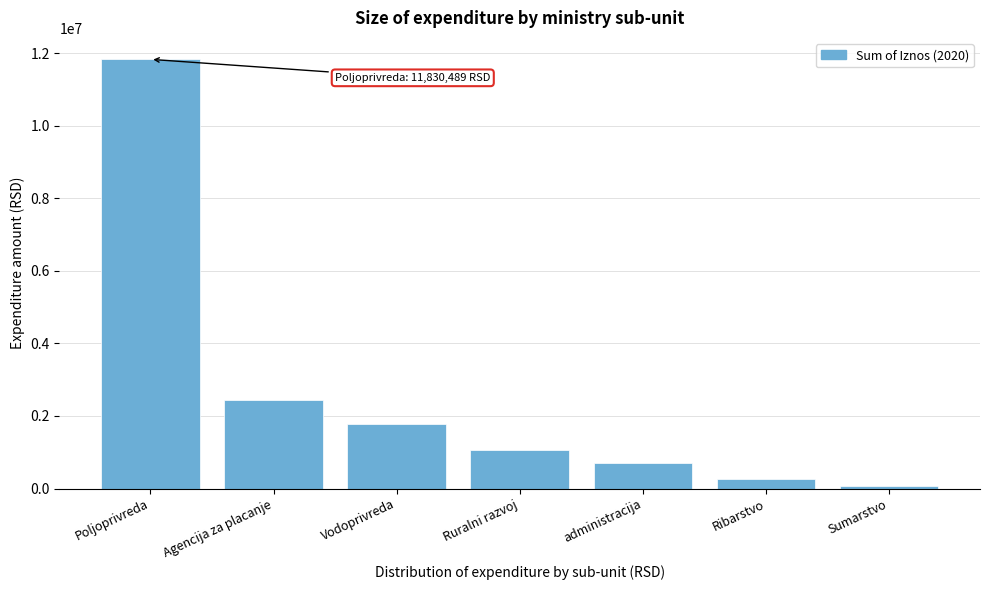

Reading left to right, transcribe all the data shown in this chart.

Poljoprivreda=11830489.3	Agencija za placanje=2427232.6	Vodoprivreda=1791430.5	Ruralni razvoj=1068932.0	administracija=713290.6	Ribarstvo=264418.8	Sumarstvo=76143.4